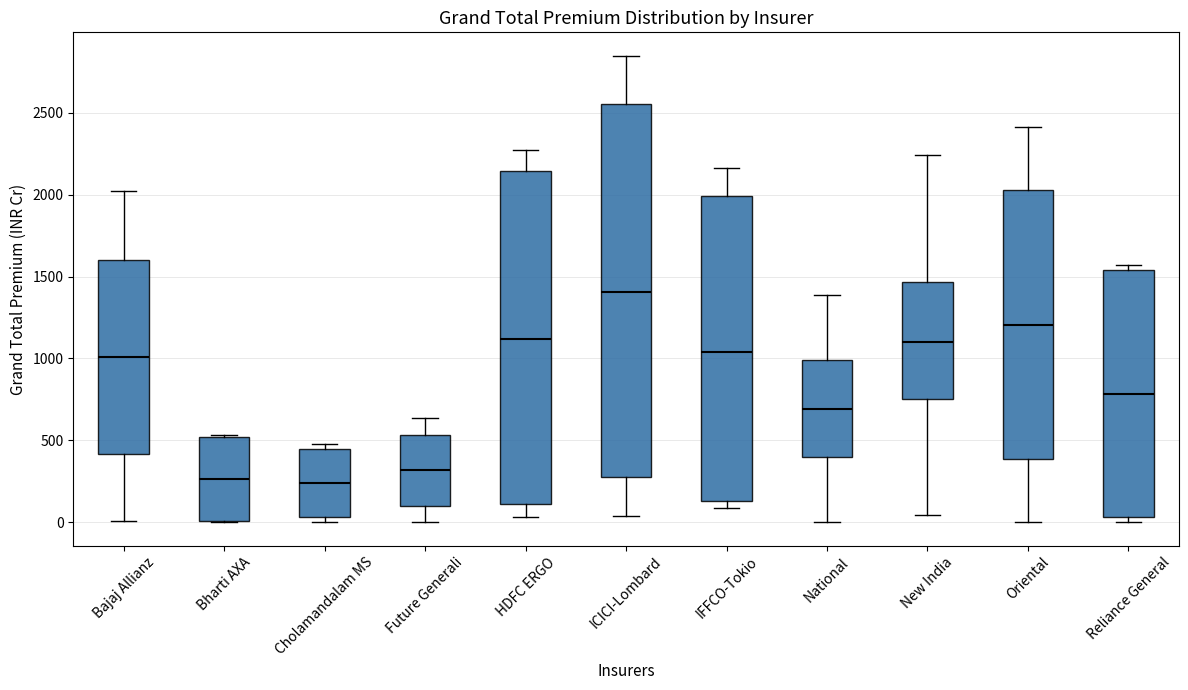

Reading left to right, transcribe this box plot: for each box, give where its median line is, the range the box spans, and where its two whiskers end, as read against the y-axis. The values are not printed on the chart, so give them approximately, as read against the axis.

Bajaj Allianz: median 1000, box 400 to 1600, whiskers 0 to 2000
Bharti AXA: median 250, box 0 to 500, whiskers 0 to 550
Cholamandalam MS: median 250, box 50 to 450, whiskers 0 to 500
Future Generali: median 300, box 100 to 550, whiskers 0 to 650
HDFC ERGO: median 1100, box 100 to 2150, whiskers 50 to 2250
ICICI-Lombard: median 1400, box 300 to 2550, whiskers 50 to 2850
IFFCO-Tokio: median 1050, box 150 to 2000, whiskers 100 to 2150
National: median 700, box 400 to 1000, whiskers 0 to 1400
New India: median 1100, box 750 to 1450, whiskers 50 to 2250
Oriental: median 1200, box 400 to 2050, whiskers 0 to 2400
Reliance General: median 800, box 50 to 1550, whiskers 0 to 1550 (just above the box's upper edge)